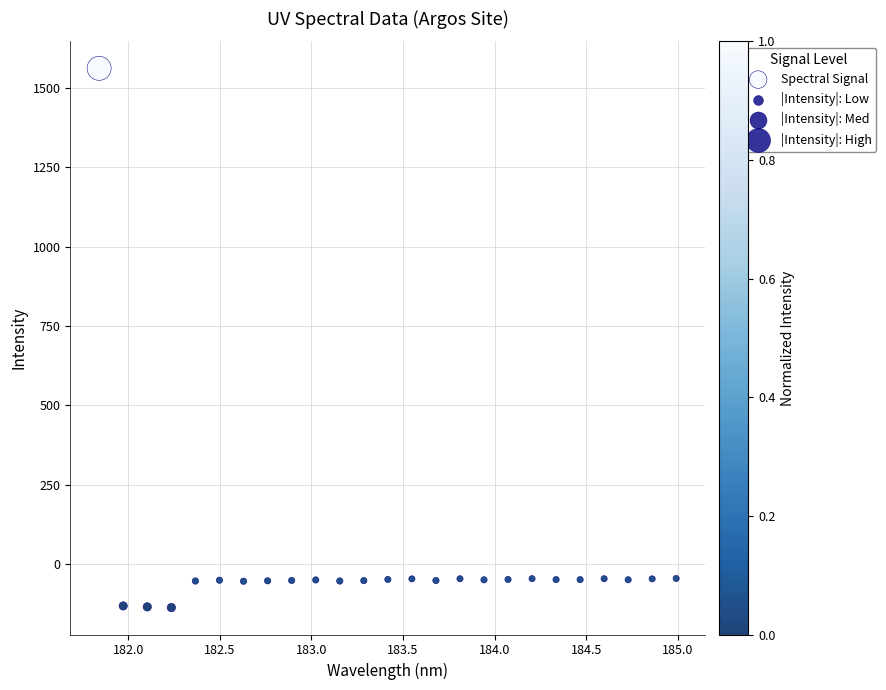

What is the range of Y values (max minus min)?

1697.9